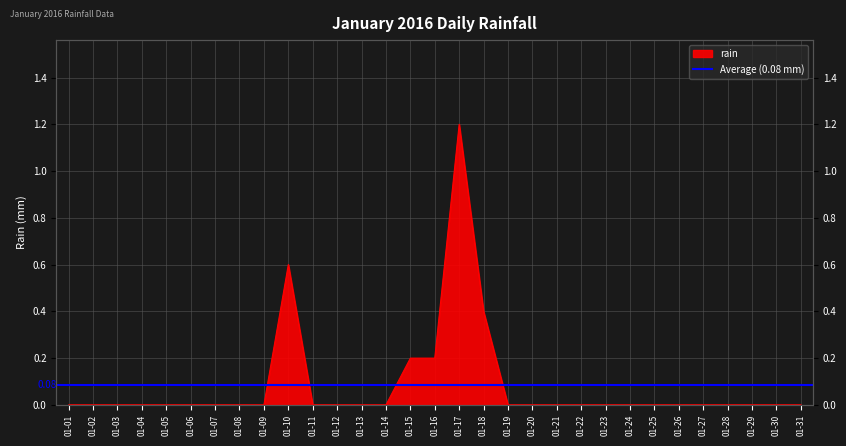

Between 01-01 and 01-11, which is larger?

01-01